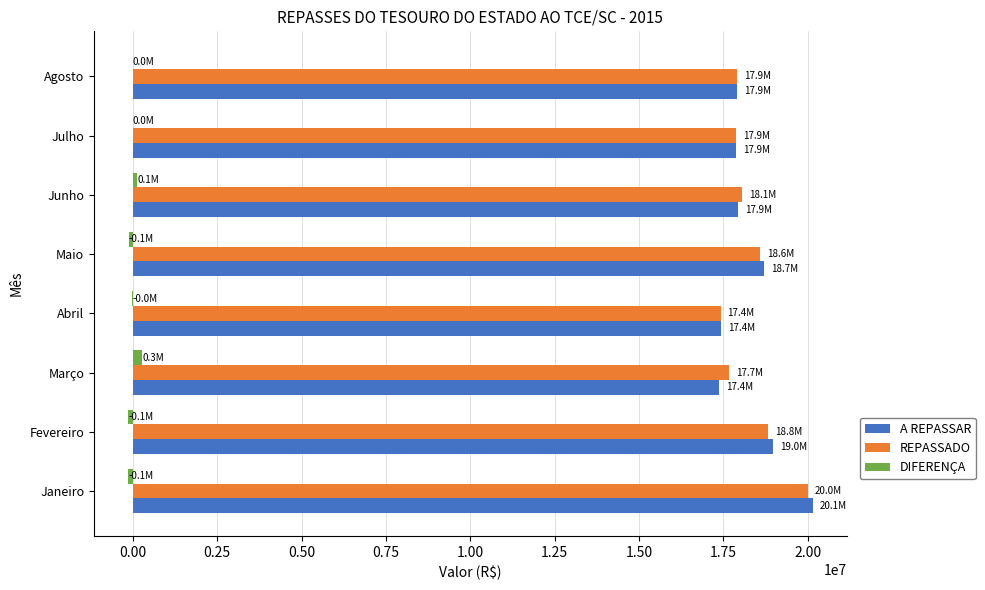

True or false: A REPASSAR has a value of 17877042.9 at Julho.

True